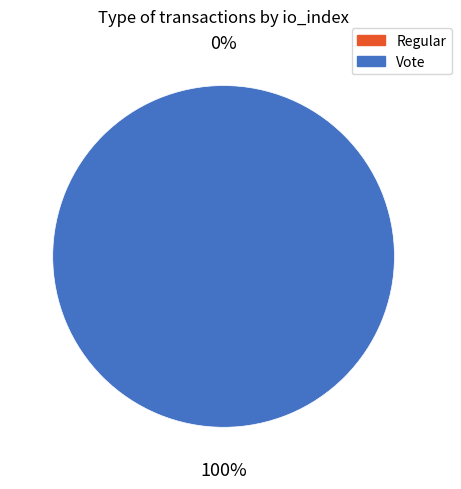

Does any single category account for the majority?

Yes